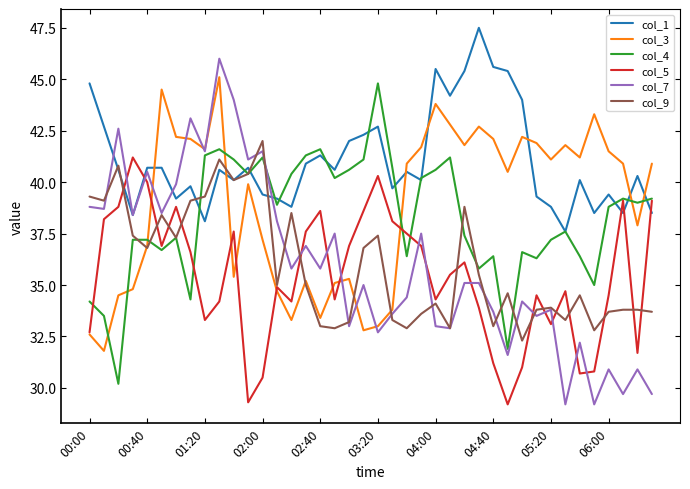

Which series has the largest total across all categories?

col_1